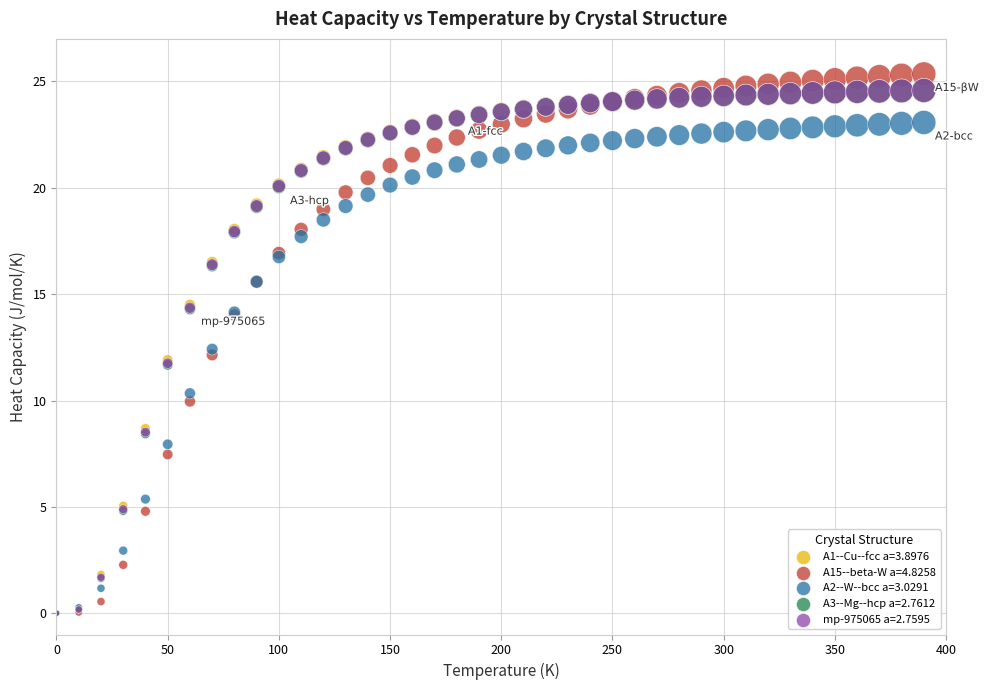

What are all the series names shown in the legend?

A1--Cu--fcc a=3.8976, A15--beta-W a=4.8258, A2--W--bcc a=3.0291, A3--Mg--hcp a=2.7612, mp-975065 a=2.7595